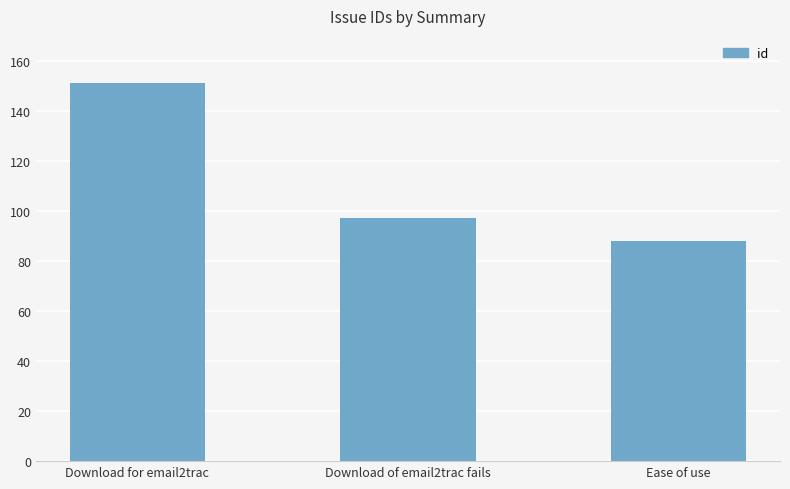

Reading left to right, list all the values displayed in this chart.

151	97	88